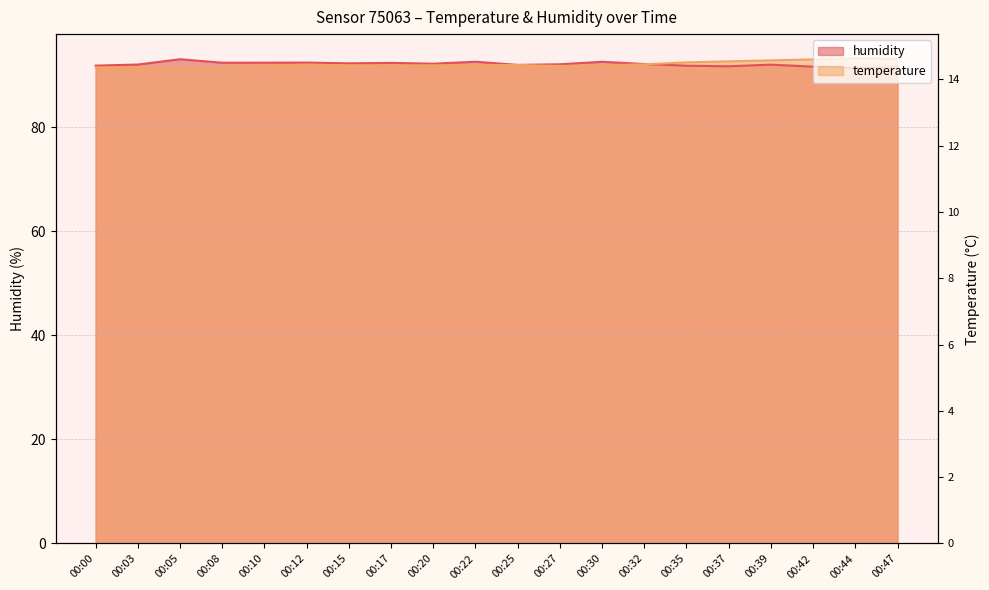

True or false: humidity has a value of 91.8 at 00:37.

True